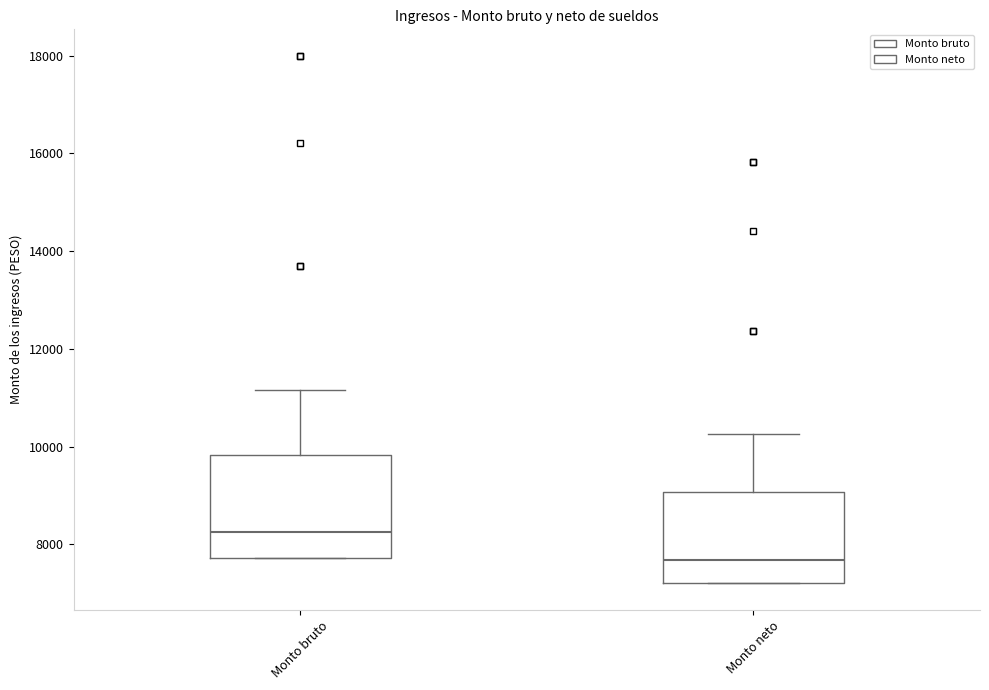

Where does the upper whisker of the box for Monto bruto end on the y-axis? The values are not printed on the chart, so give them approximately, as read against the axis.

11200